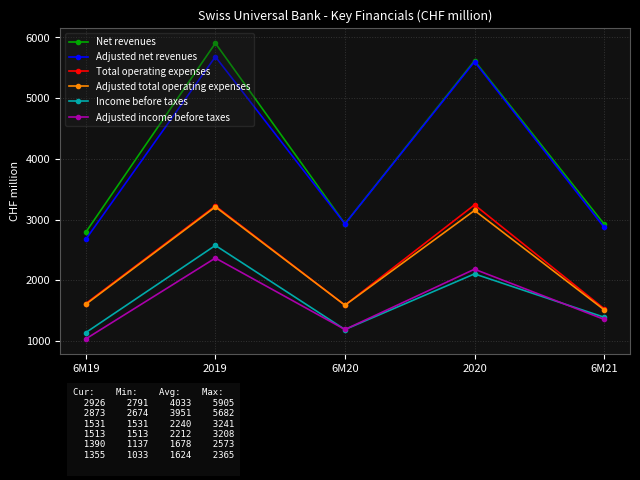

The value of Net revenues at 6M20 is 5210. True or false?

False